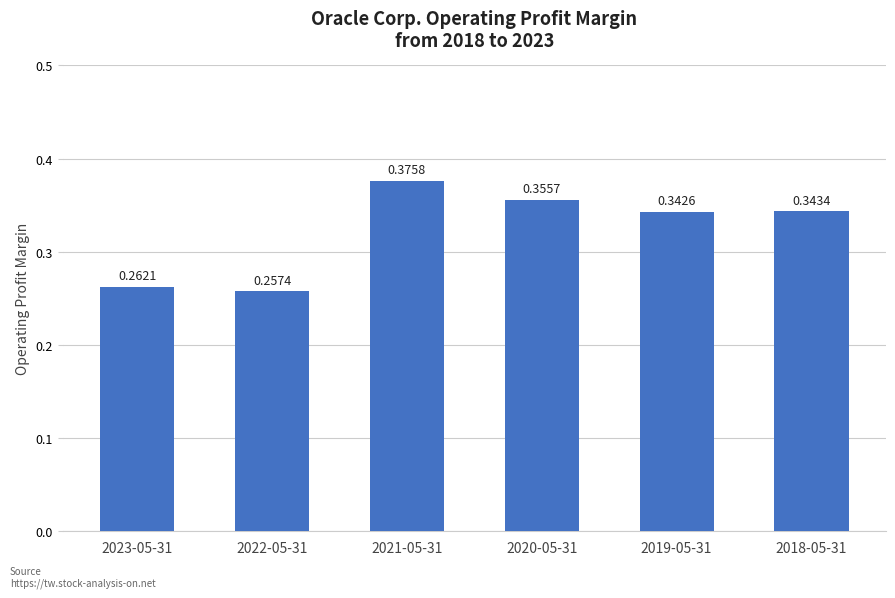

List the labels in order of value, smallest first.

2022-05-31, 2023-05-31, 2019-05-31, 2018-05-31, 2020-05-31, 2021-05-31